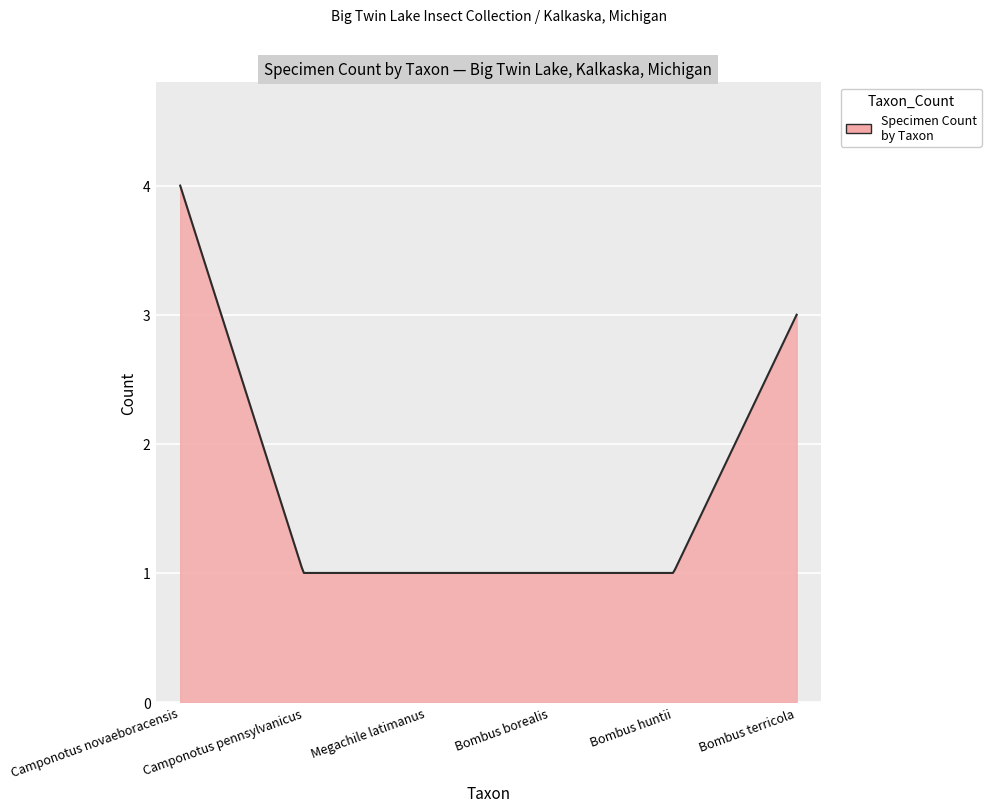

What is the maximum value shown in the chart?

4.0